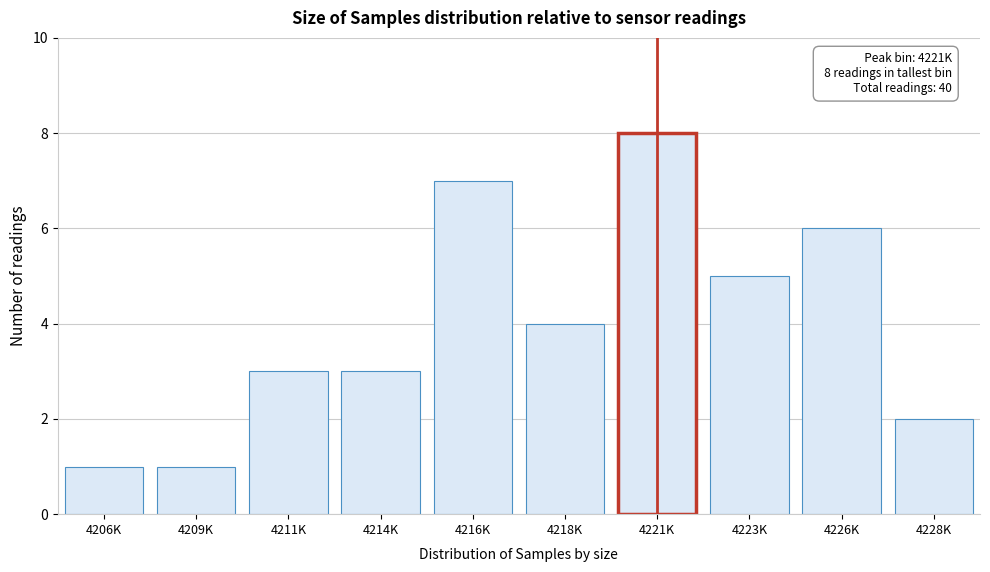

Reading right to left, extract all data points from this chart.

2	6	5	8	4	7	3	3	1	1